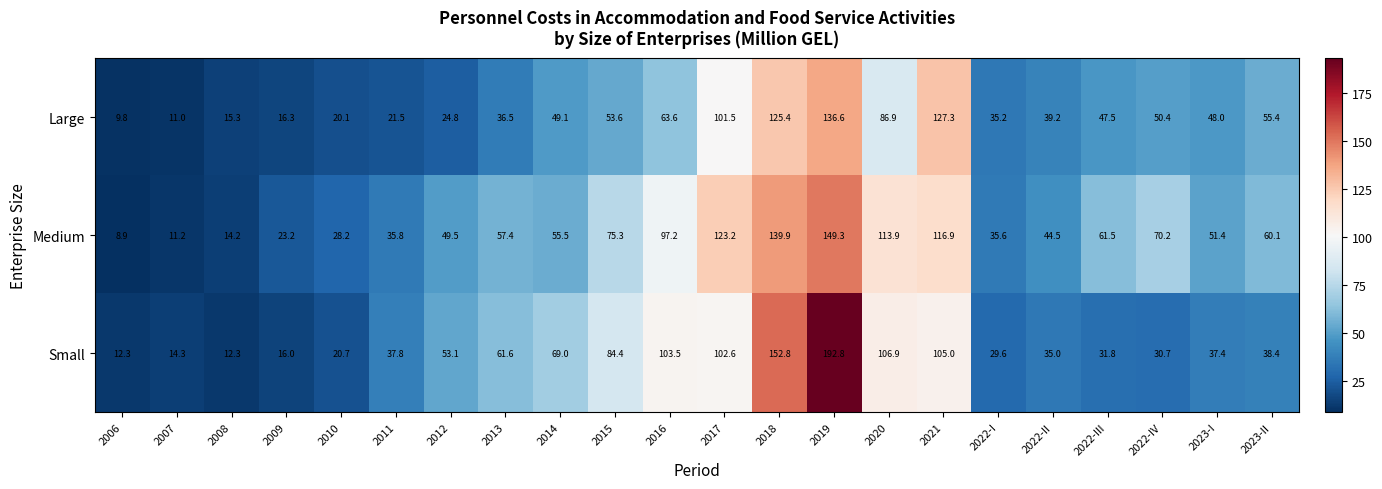

What is the approximate value of Small at 2014?

69.0